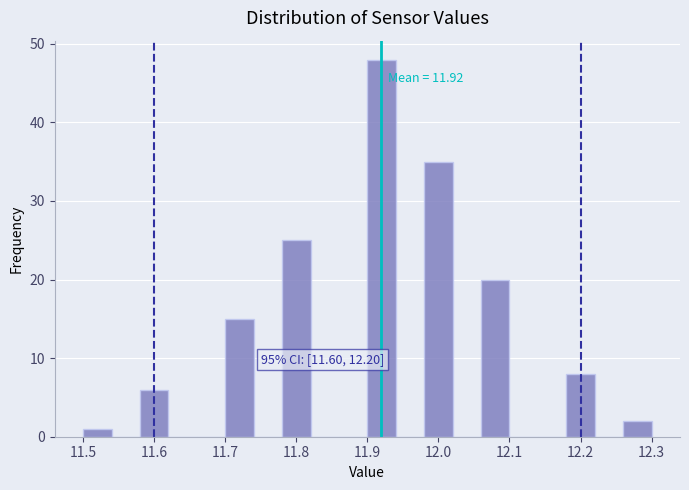

Which range on the x-axis has the tallest bar?

11.90 to 11.94